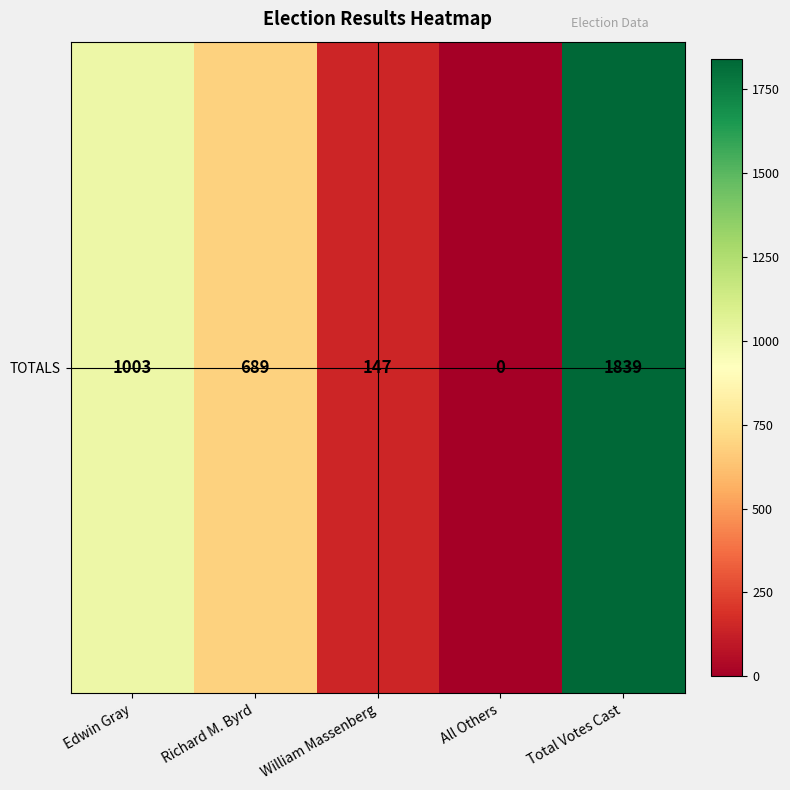

Reading right to left, list all the values displayed in this chart.

1839	0	147	689	1003